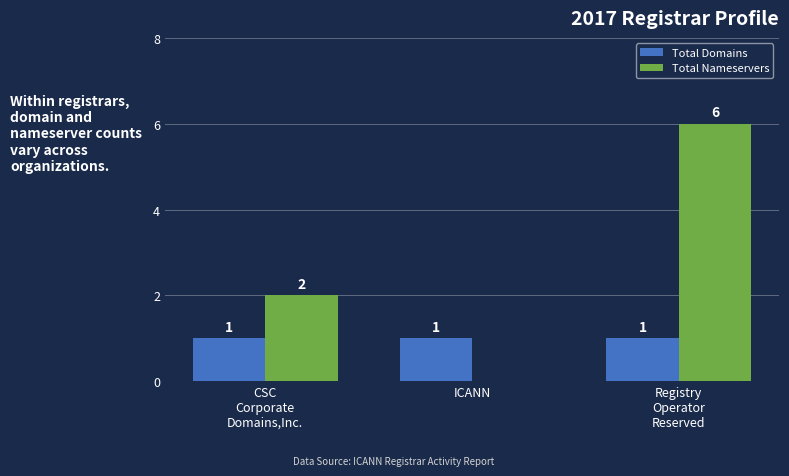

What is the highest value of the Total Nameservers series?

6